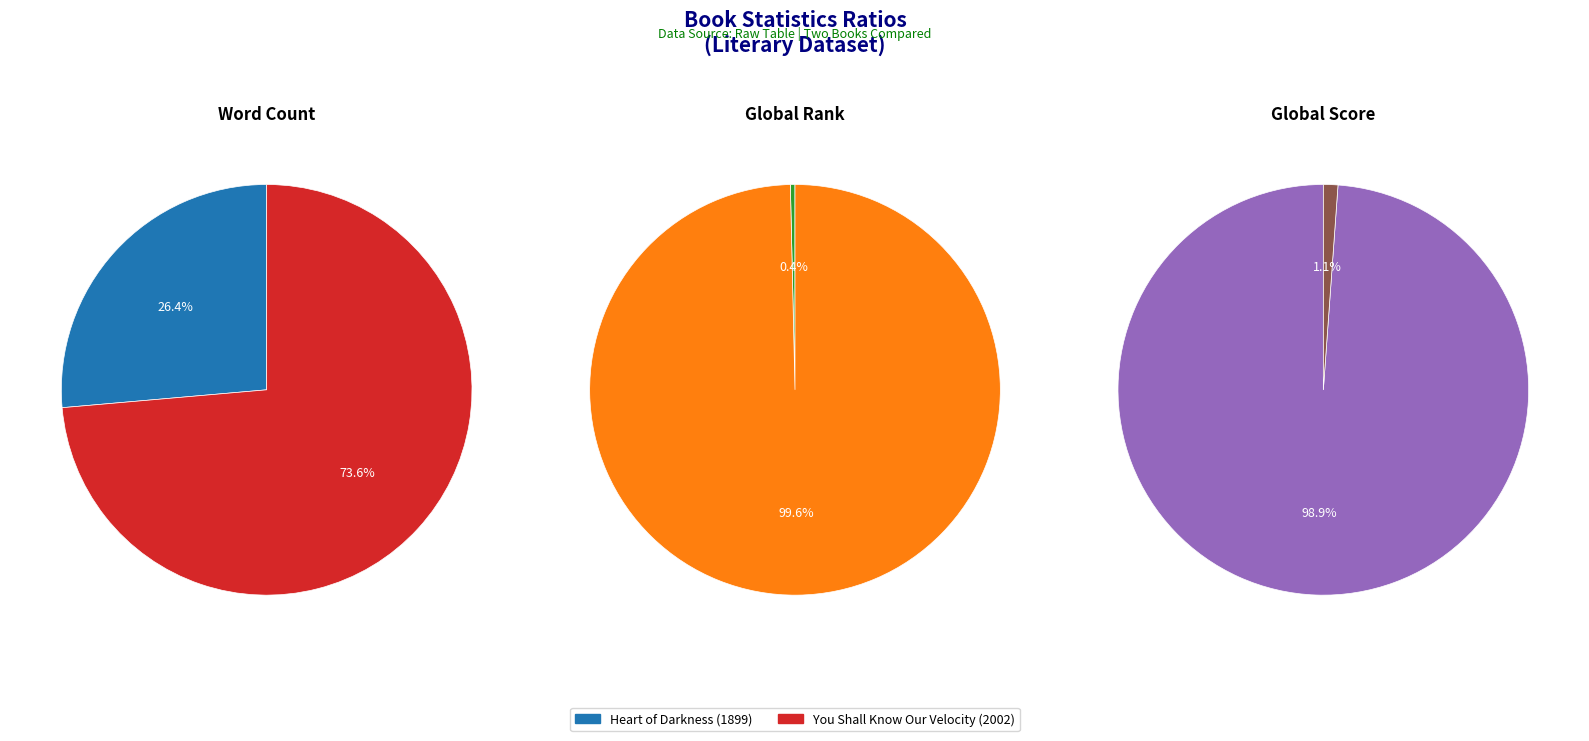

Which category has the biggest portion of the pie?

You Shall Know Our Velocity (2002)